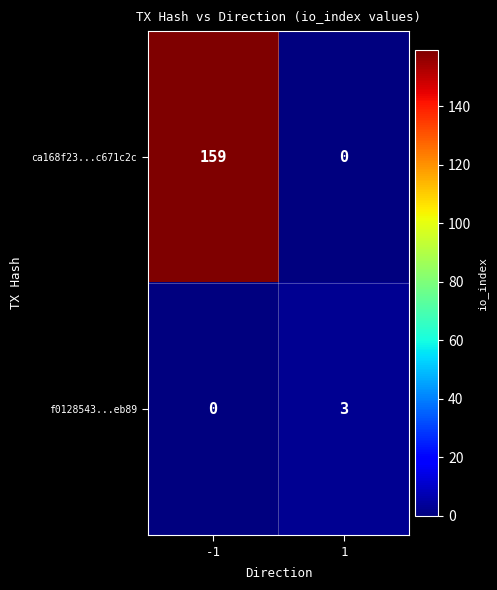

What is the total value across all series at 1?

3